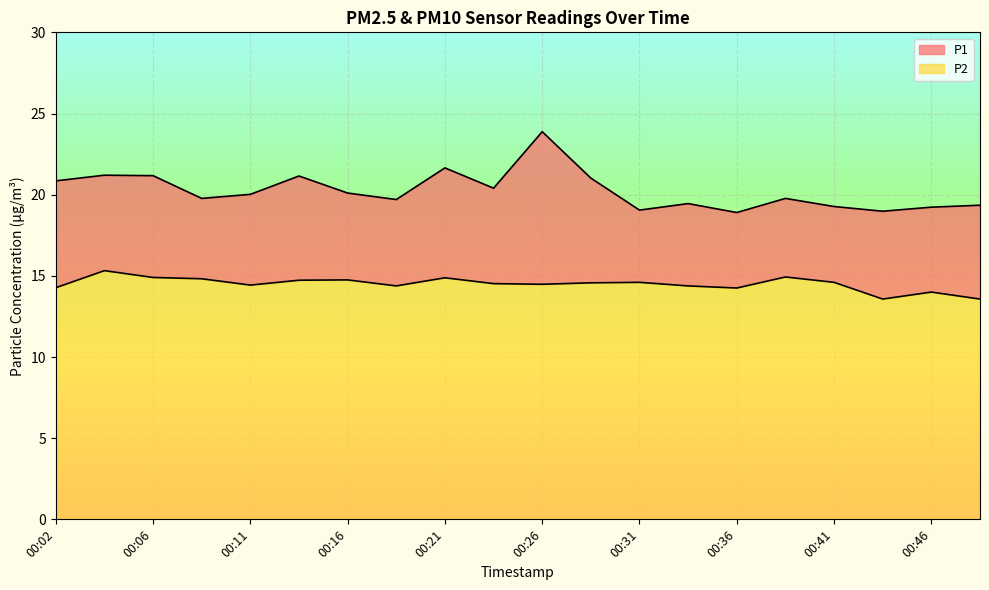

List the series in order of their overall mean, lowest first.

P2, P1